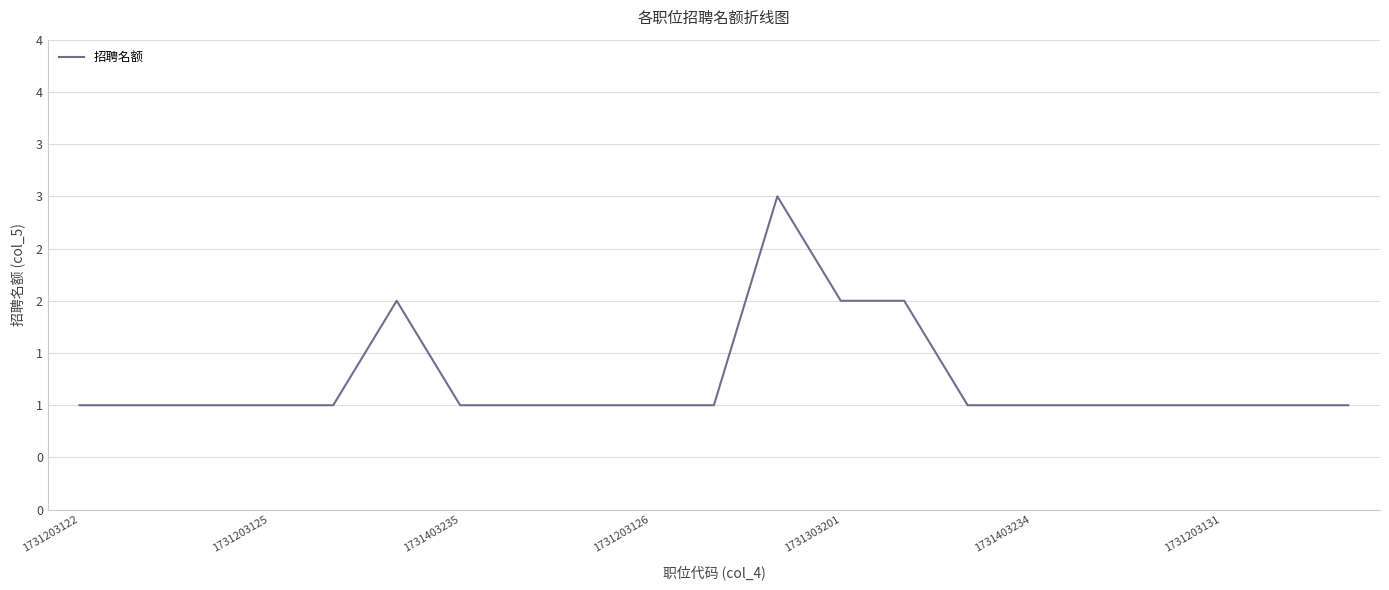

What is the average value?

1